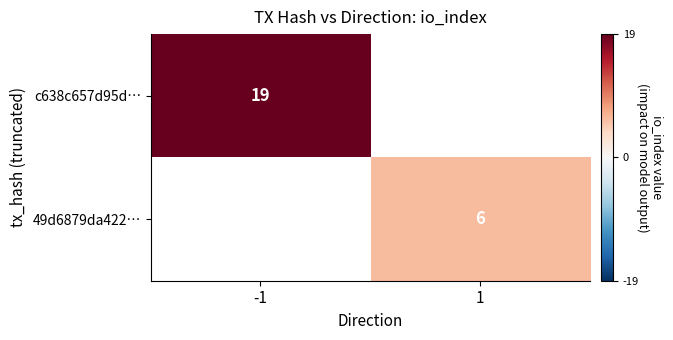

Is it true that c638c657d95d… equals 19 at -1?

True